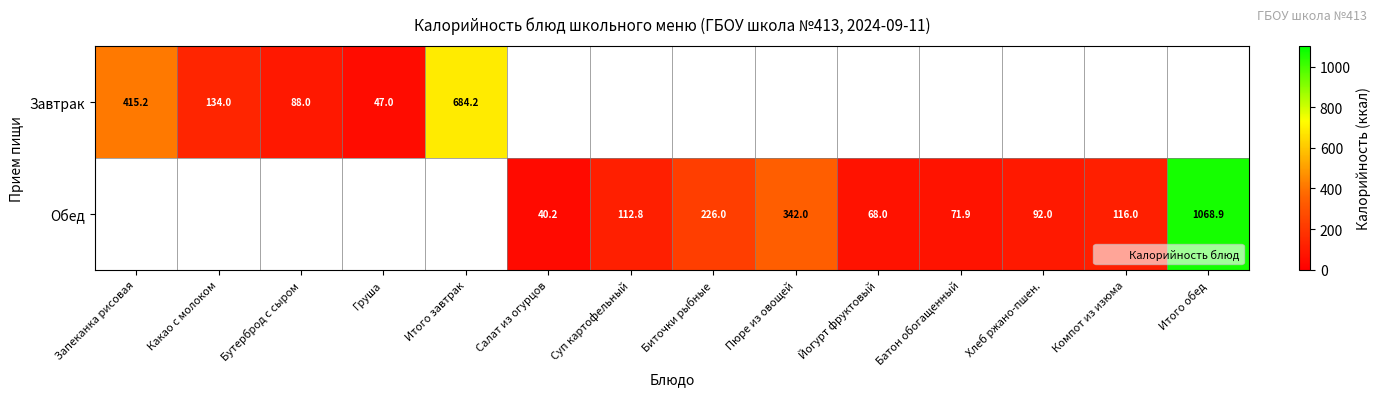

Which series has the largest total across all categories?

Обед